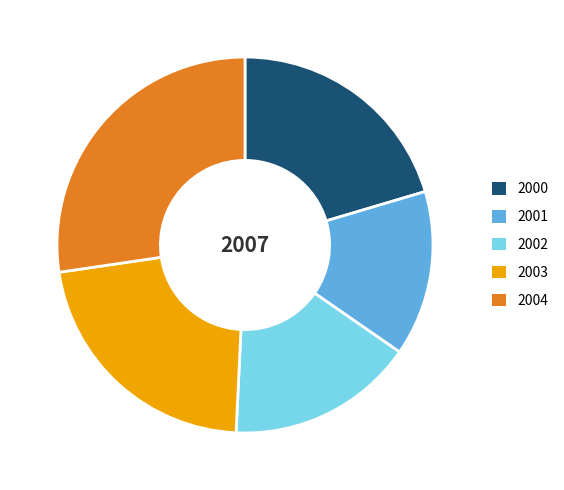

Rank the categories by value from lowest to highest.

2001, 2002, 2000, 2003, 2004